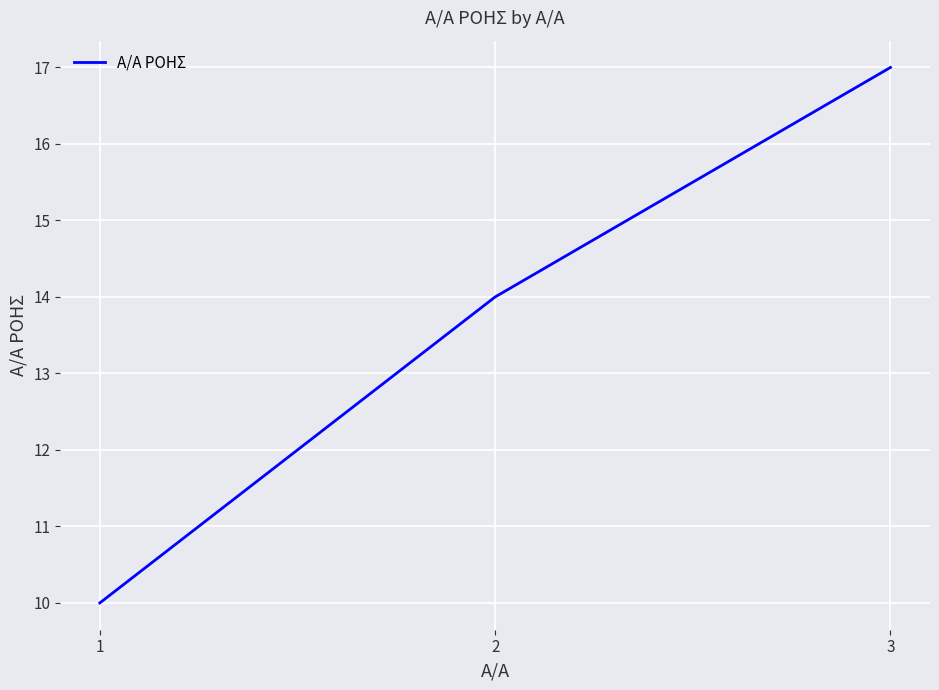

What is the difference between the maximum and minimum values?

7